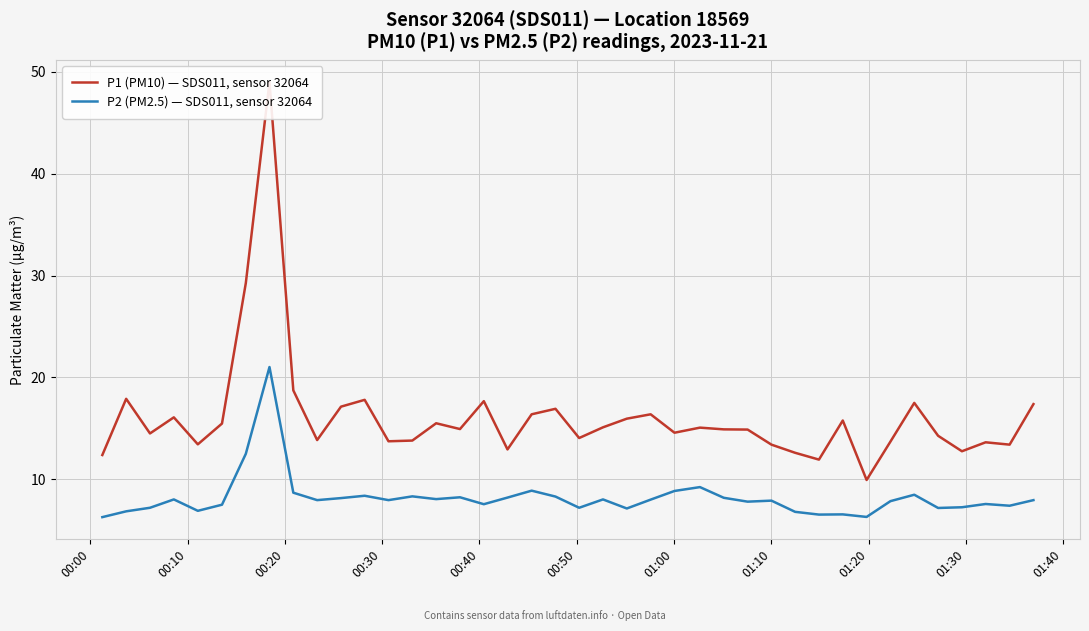

What is the minimum value for P2 (PM2.5) — SDS011, sensor 32064?

6.3